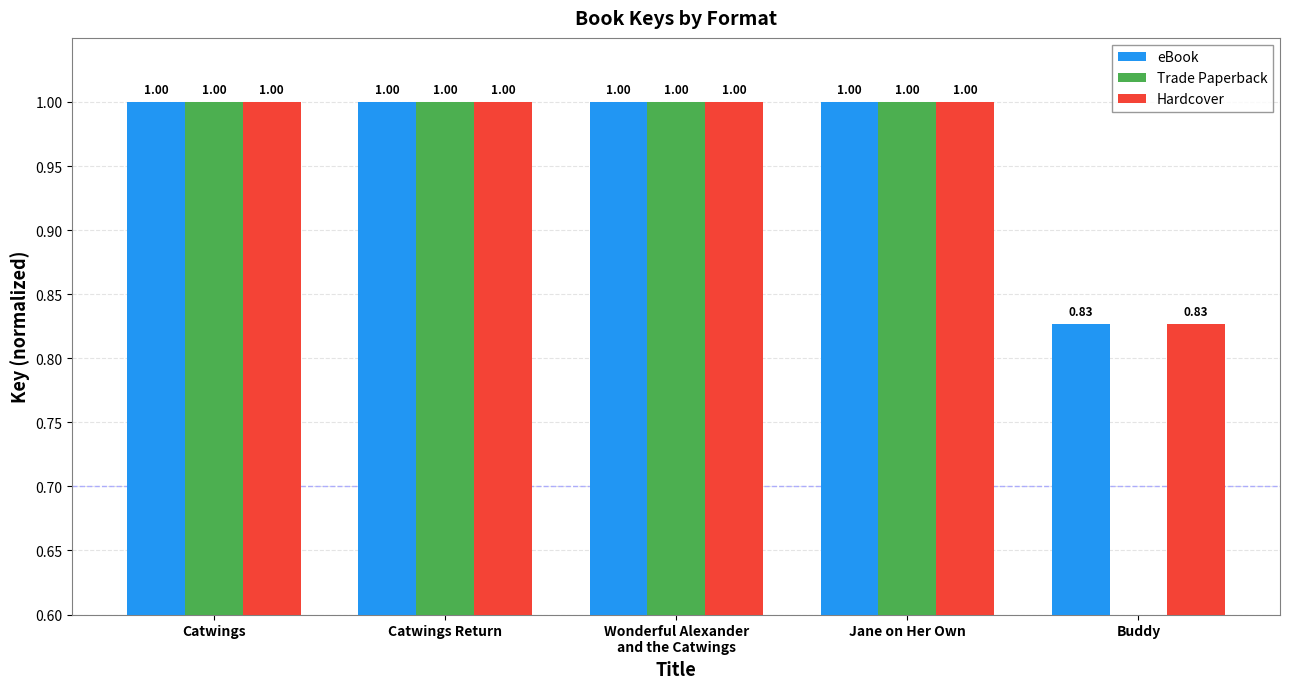

What are all the series names shown in the legend?

eBook, Trade Paperback, Hardcover